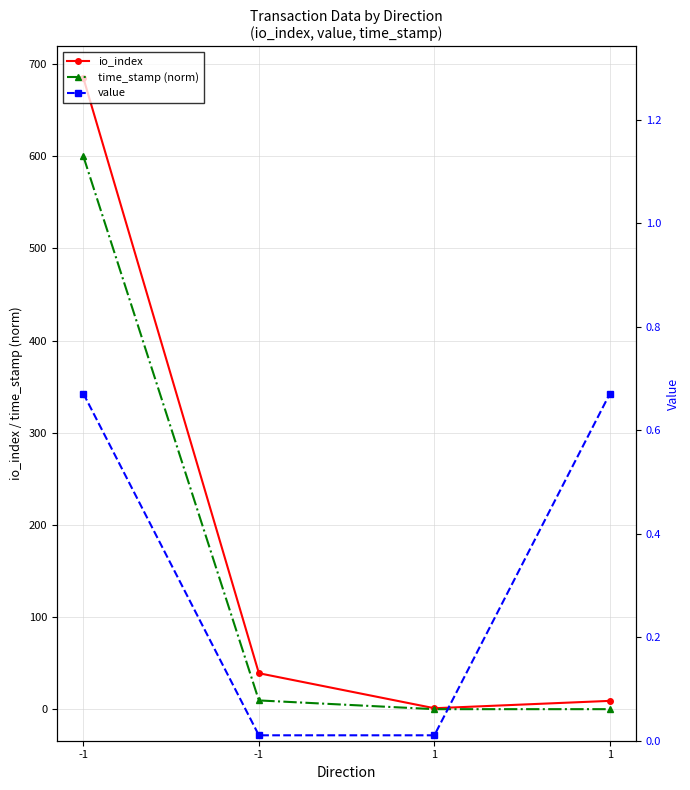

How many intersections are there between time_stamp (norm) and value?

1